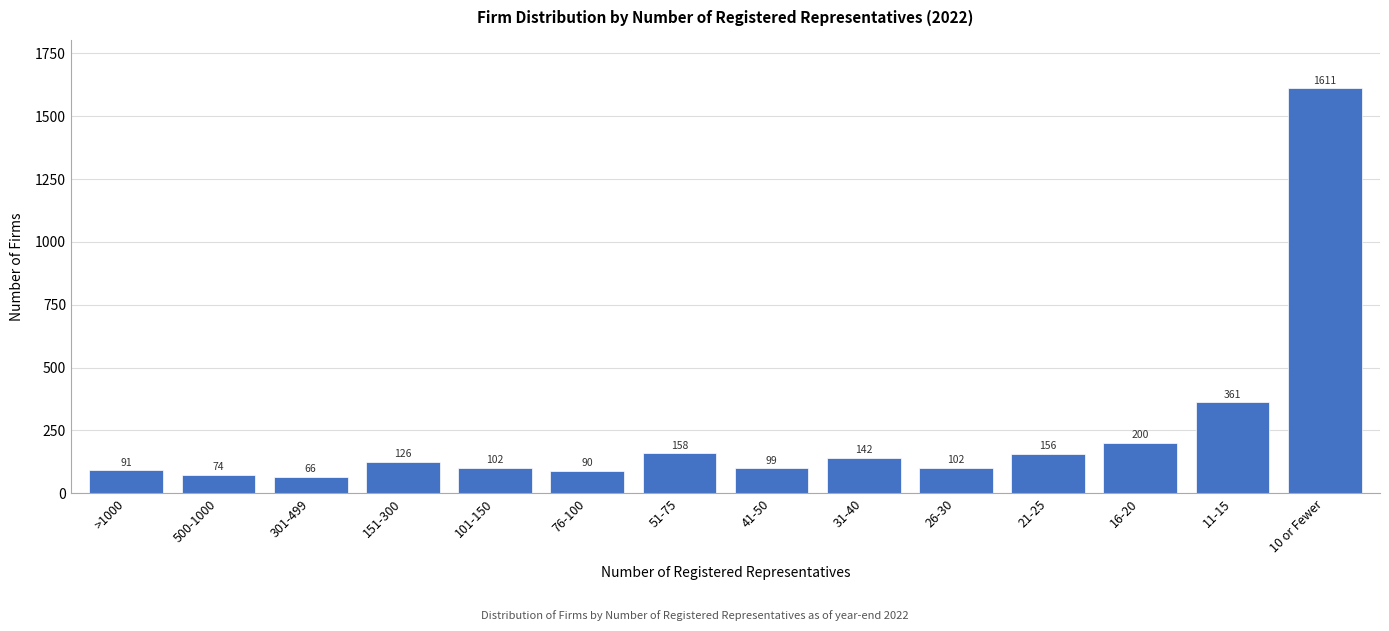

Reading left to right, what are all the values shown in this chart?

>1000=91	500-1000=74	301-499=66	151-300=126	101-150=102	76-100=90	51-75=158	41-50=99	31-40=142	26-30=102	21-25=156	16-20=200	11-15=361	10 or Fewer=1611